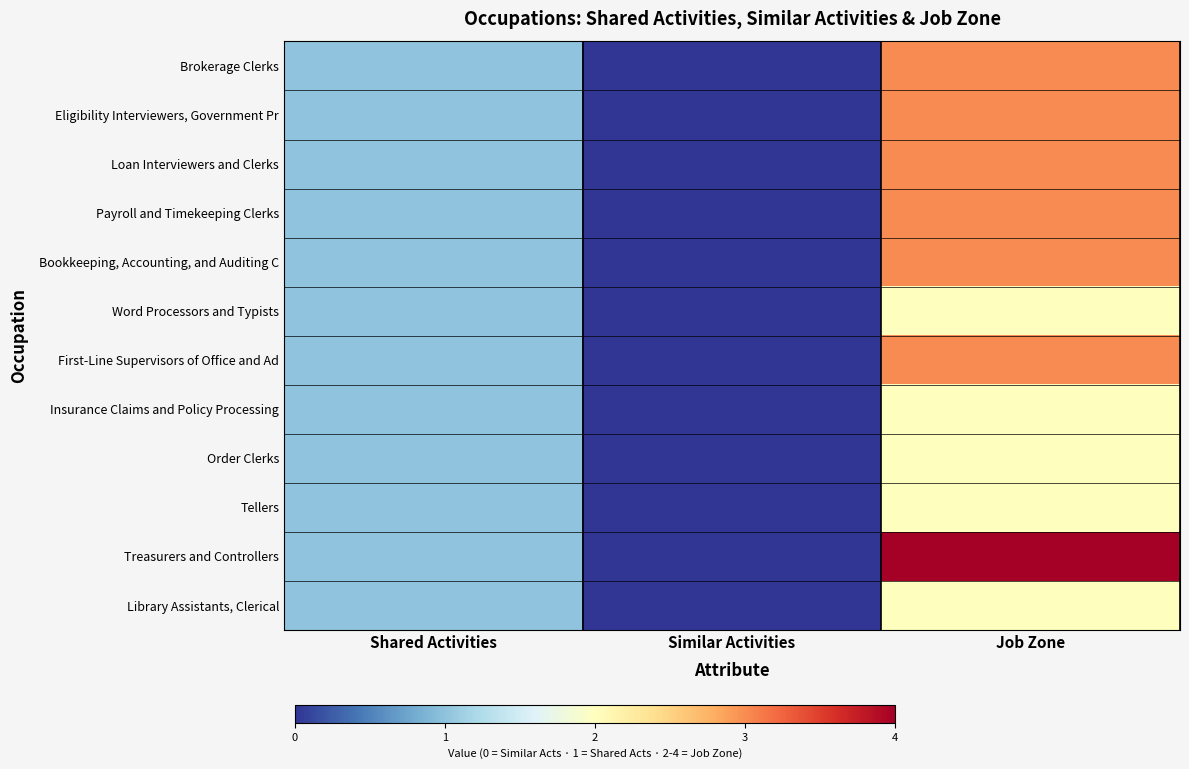

Reading left to right, transcribe all the data shown in this chart.

Brokerage Clerks: Shared Activities=1	Similar Activities=0	Job Zone=3
Eligibility Interviewers, Government Pr: Shared Activities=1	Similar Activities=0	Job Zone=3
Loan Interviewers and Clerks: Shared Activities=1	Similar Activities=0	Job Zone=3
Payroll and Timekeeping Clerks: Shared Activities=1	Similar Activities=0	Job Zone=3
Bookkeeping, Accounting, and Auditing C: Shared Activities=1	Similar Activities=0	Job Zone=3
Word Processors and Typists: Shared Activities=1	Similar Activities=0	Job Zone=2
First-Line Supervisors of Office and Ad: Shared Activities=1	Similar Activities=0	Job Zone=3
Insurance Claims and Policy Processing: Shared Activities=1	Similar Activities=0	Job Zone=2
Order Clerks: Shared Activities=1	Similar Activities=0	Job Zone=2
Tellers: Shared Activities=1	Similar Activities=0	Job Zone=2
Treasurers and Controllers: Shared Activities=1	Similar Activities=0	Job Zone=4
Library Assistants, Clerical: Shared Activities=1	Similar Activities=0	Job Zone=2